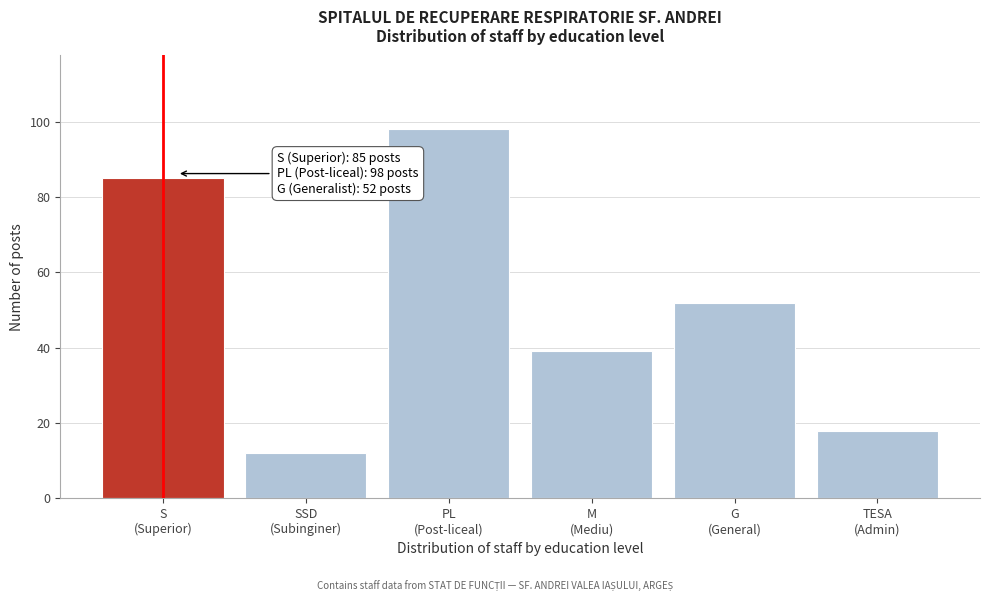

Reading left to right, extract all data points from this chart.

85	12	98	39	52	18